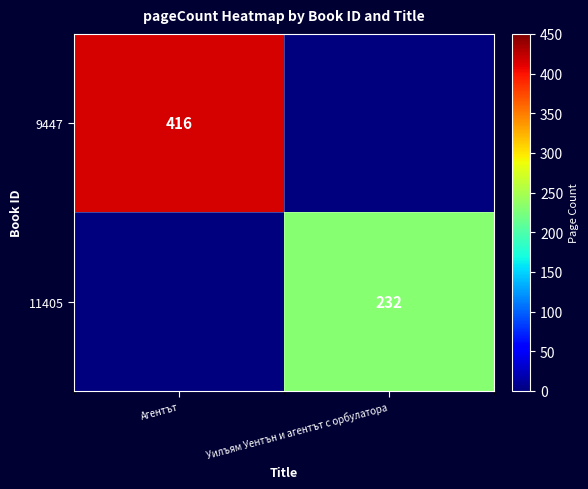

How many data points does each series have?

2